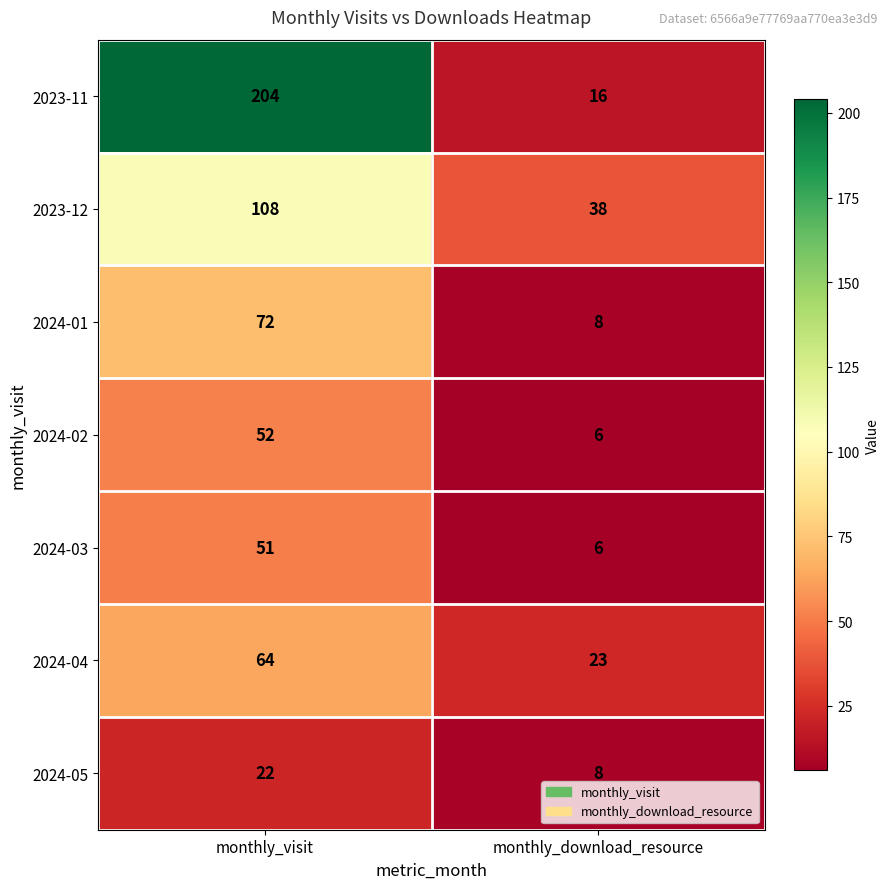

Which series has the largest total across all categories?

2023-11